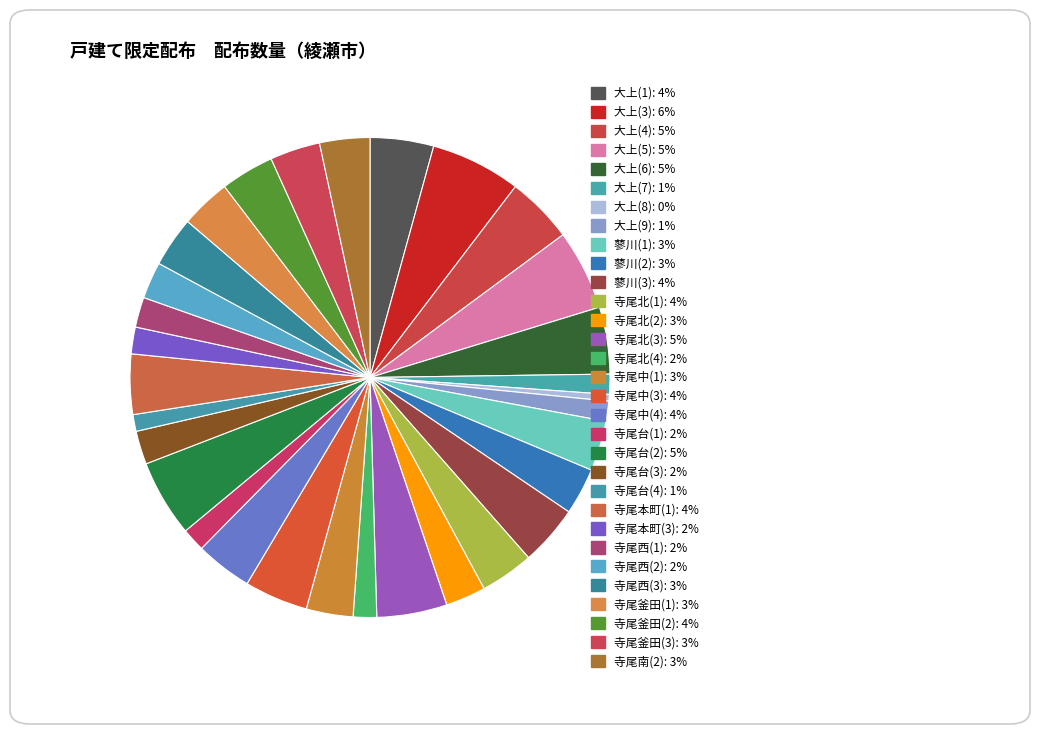

To the nearest percent, what is the average slice percentage?

3%